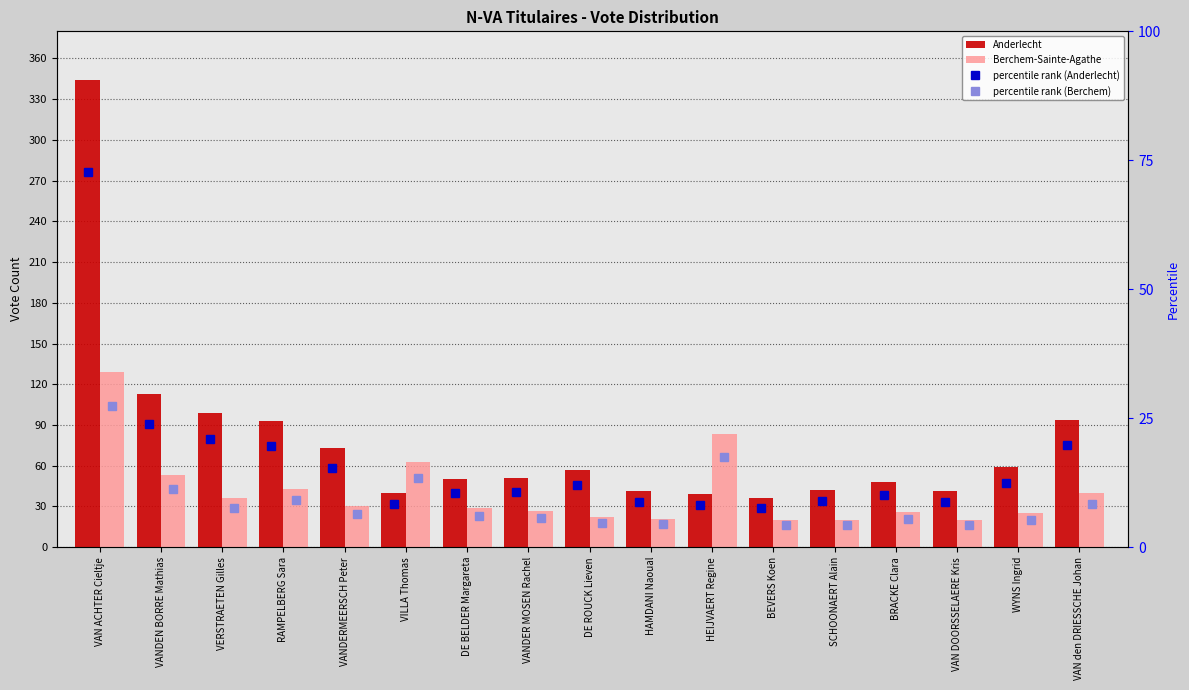

Where does the percentile rank (Berchem) series first go above 6?

VAN ACHTER Cieltje